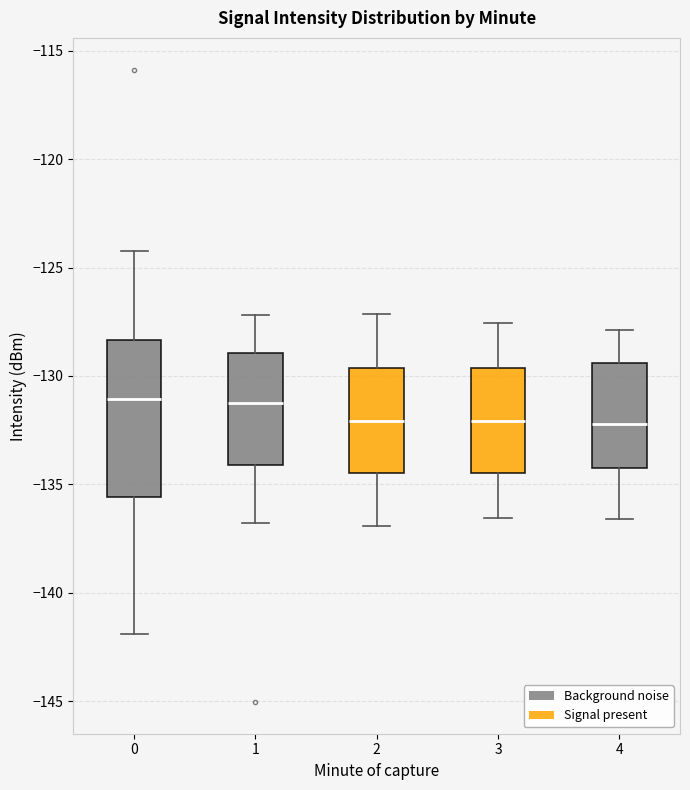

Comparing the boxes themselves (not the whiskers), which one is the tallest?

0